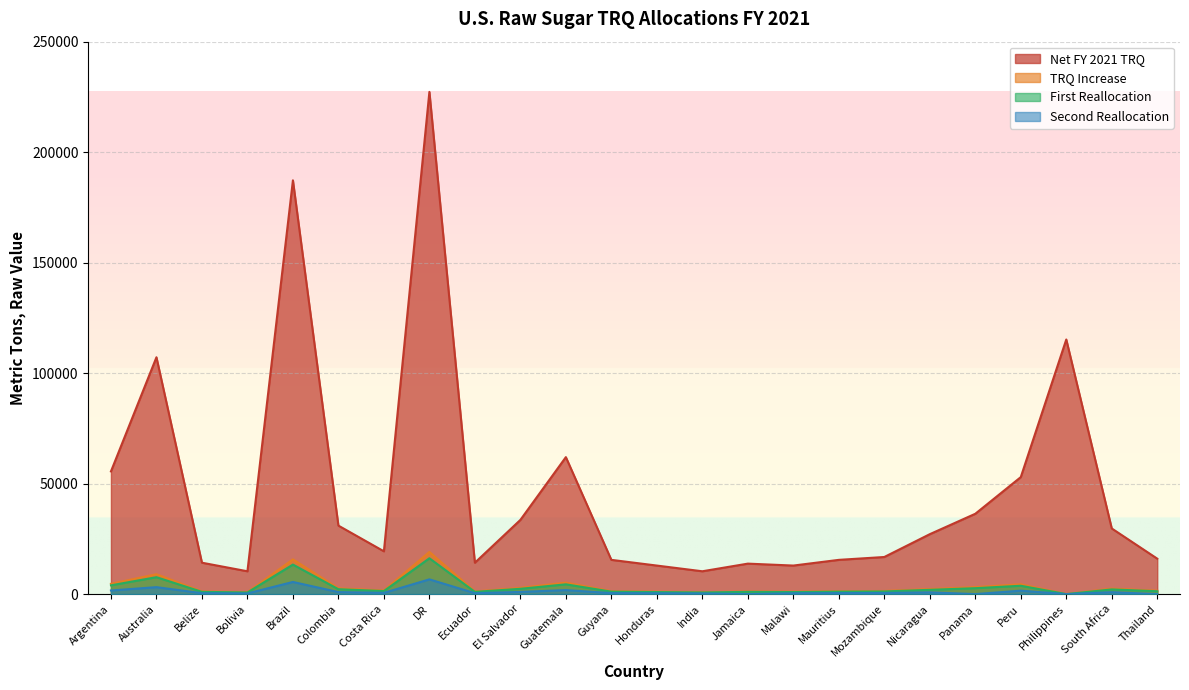

What is the sum of all First Reallocation values?

73162